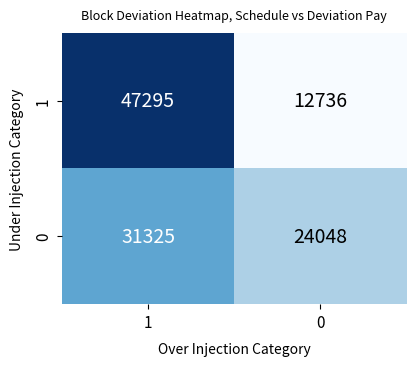

What is the sum of the 0 values at 0 and 1?

55373